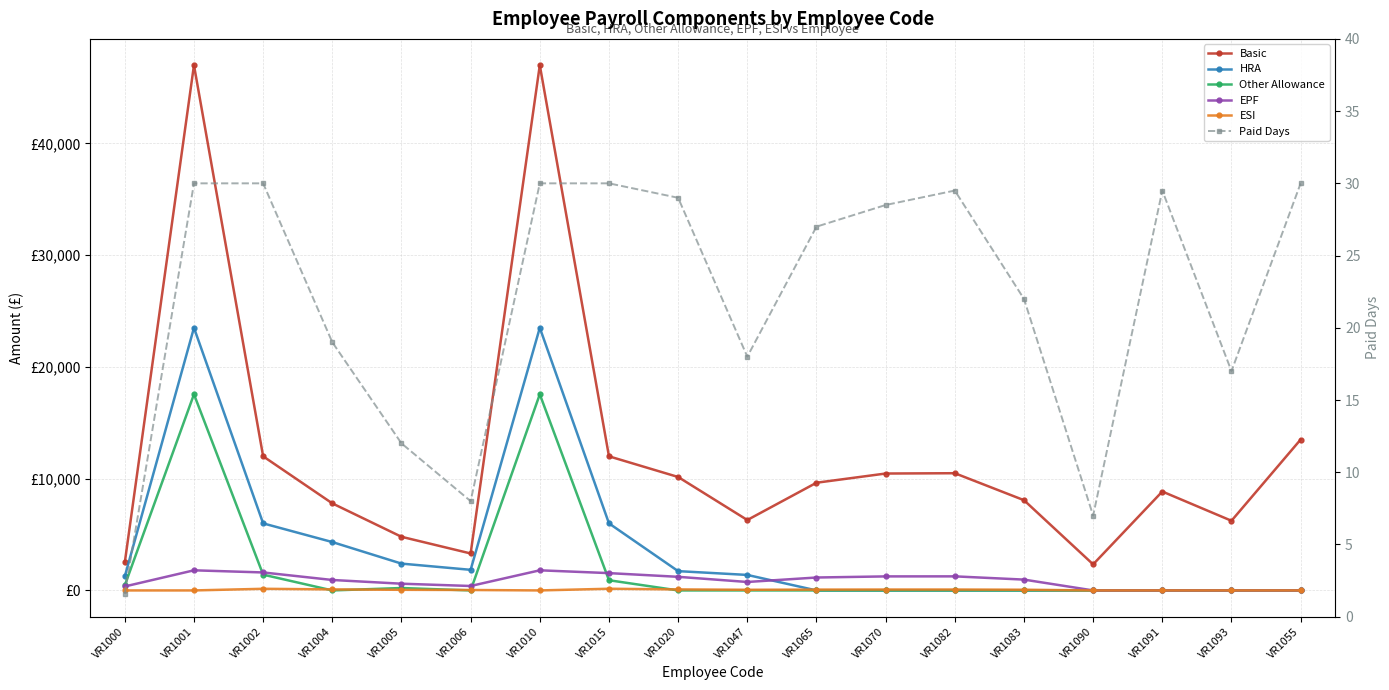

True or false: EPF and HRA intersect in this chart.

True